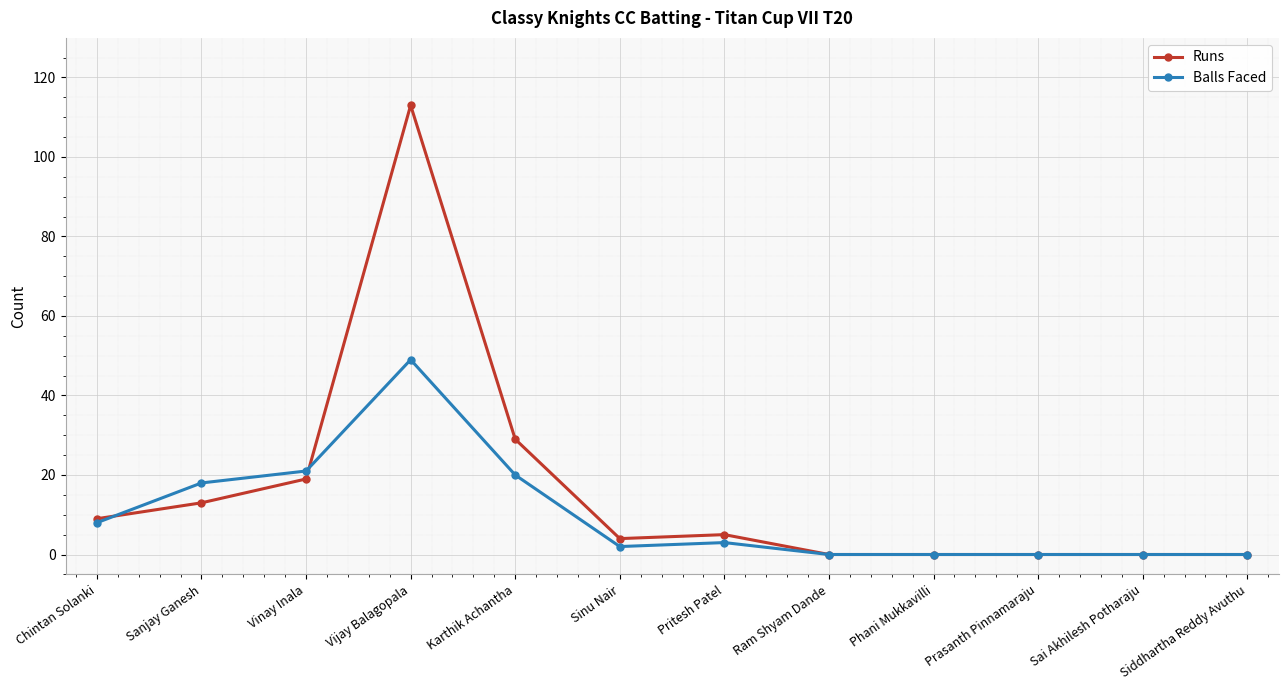

Reading left to right, extract all data points from this chart.

Runs: 9	13	19	113	29	4	5	0	0	0	0	0
Balls Faced: 8	18	21	49	20	2	3	0	0	0	0	0